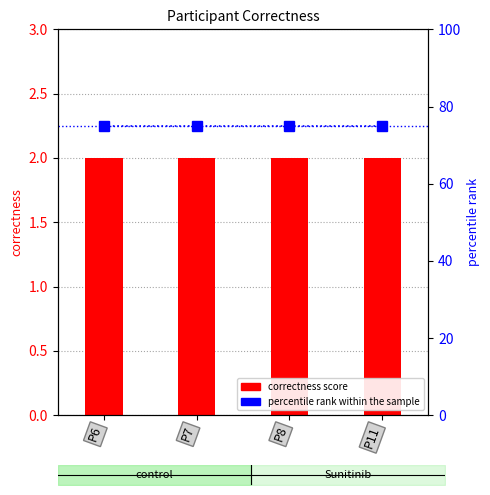

The value of correctness score at P7 is 1. True or false?

False